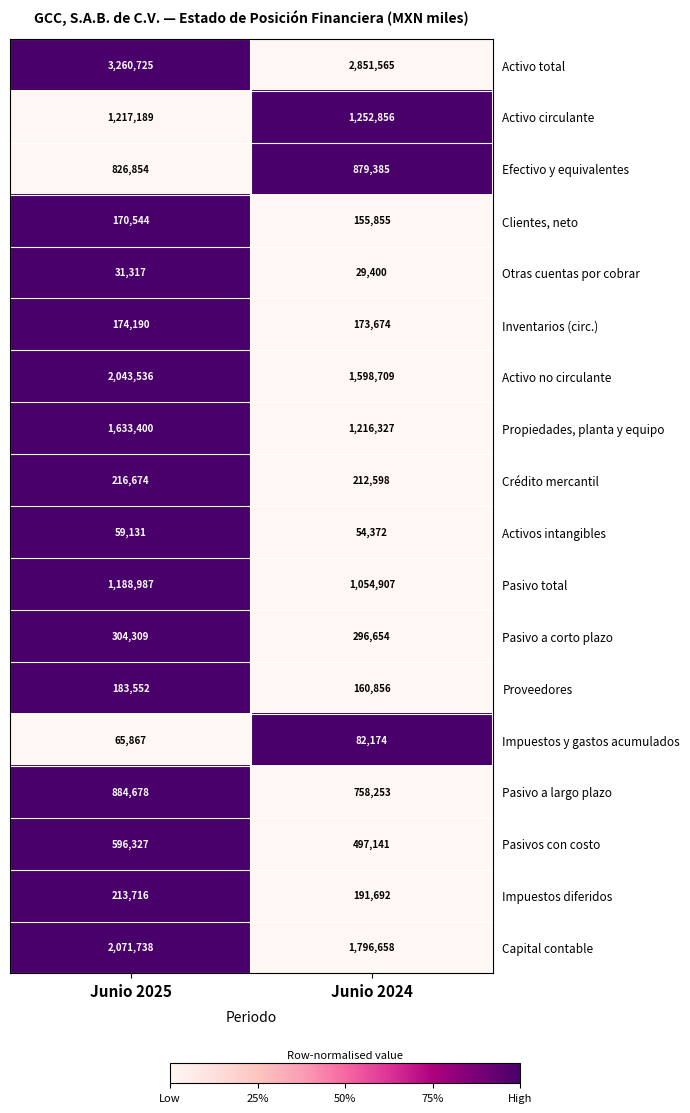

What is the difference between the highest and lowest values at Junio 2024?

2822165